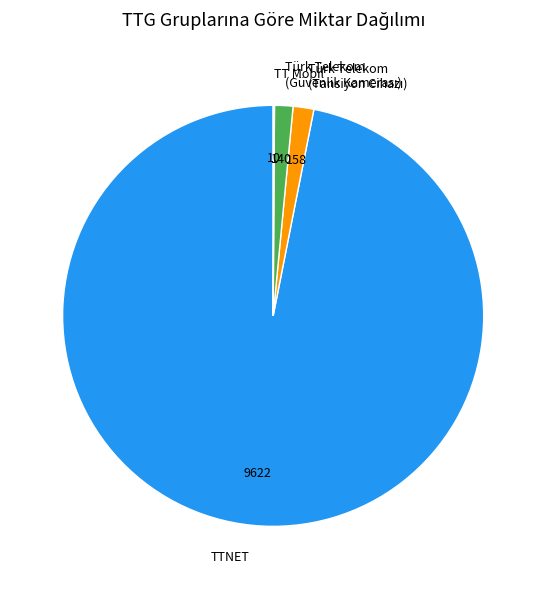

What is the largest slice in the pie chart?

TTNET